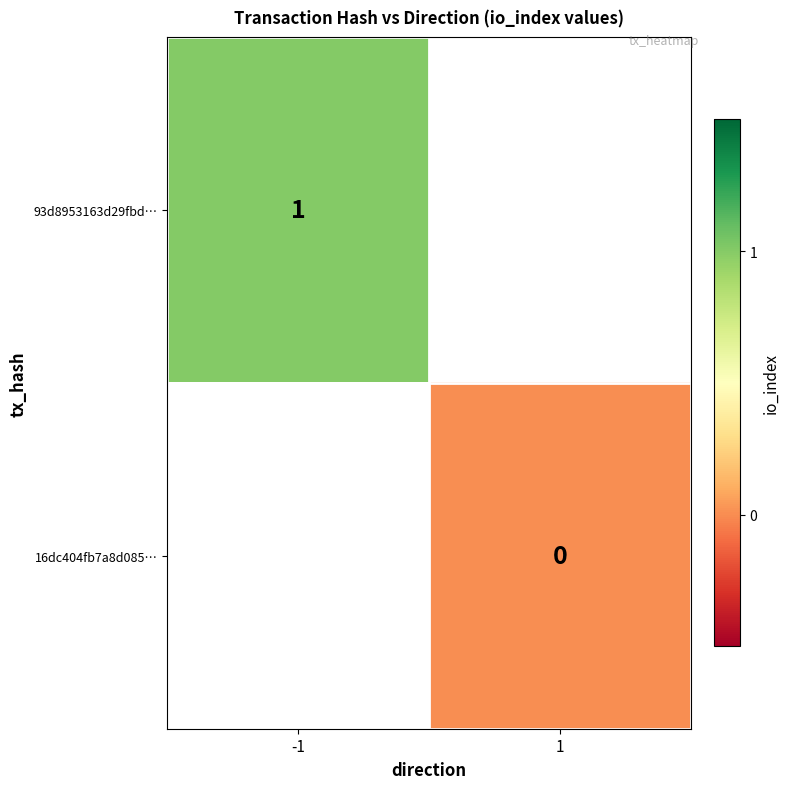

Is the value of 16dc404fb7a8d085… at 1 greater than the value of 93d8953163d29fbd… at -1?

No